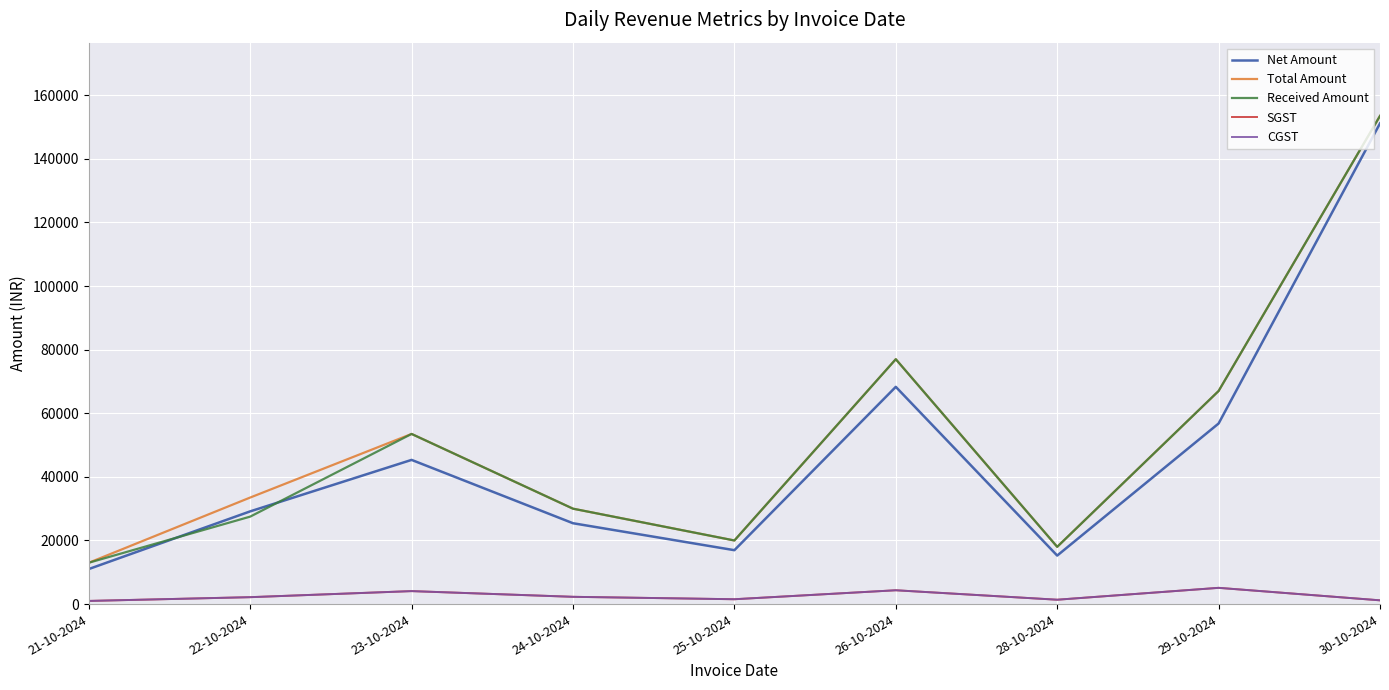

Does the chart display data point markers on the line(s)?

No